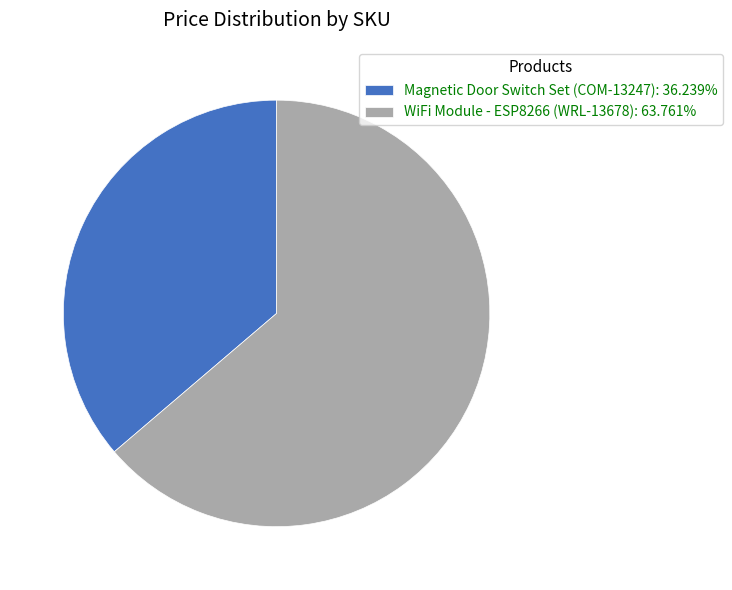

Does Magnetic Door Switch Set (COM-13247): 36.239% represent more than half of the total?

No